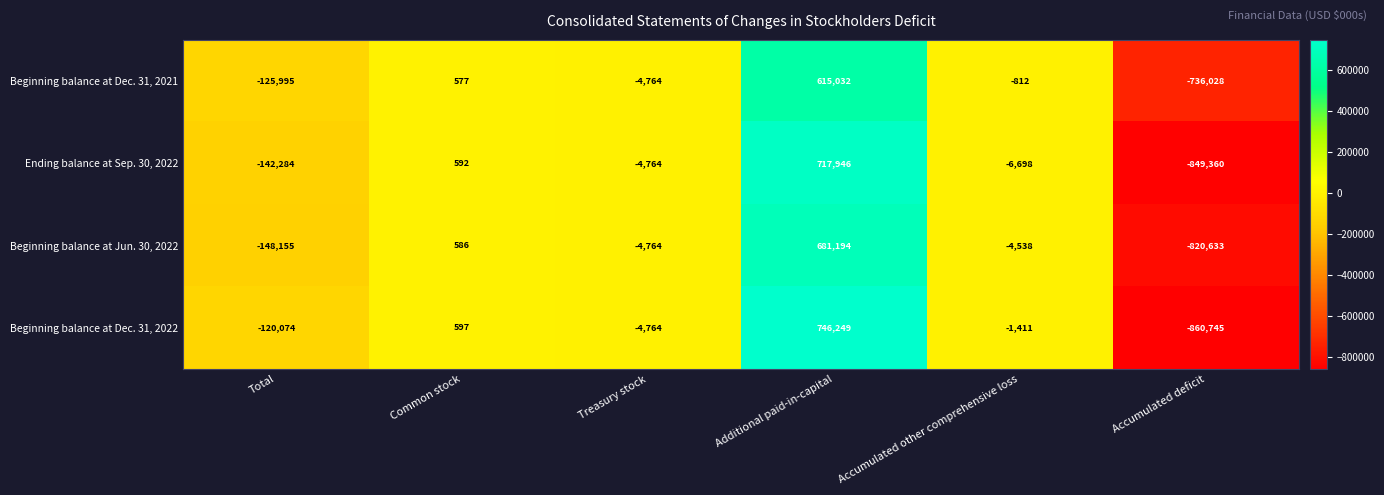

Reading right to left, what are all the values shown in this chart?

Beginning balance at Dec. 31, 2021: -736028	-812	615032	-4764	577	-125995
Ending balance at Sep. 30, 2022: -849360	-6698	717946	-4764	592	-142284
Beginning balance at Jun. 30, 2022: -820633	-4538	681194	-4764	586	-148155
Beginning balance at Dec. 31, 2022: -860745	-1411	746249	-4764	597	-120074